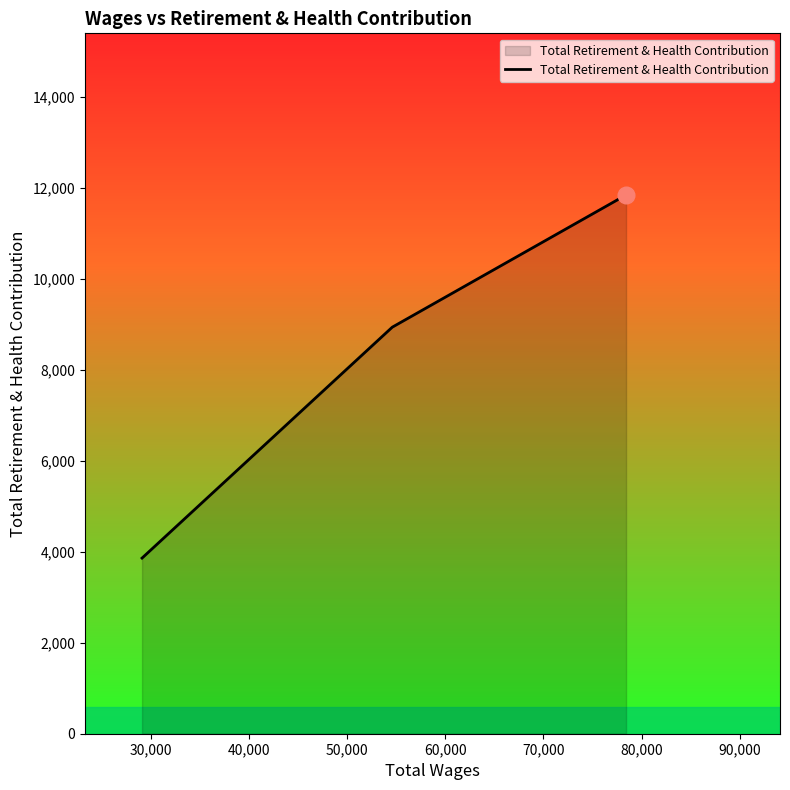

What is the sum of all values?

24649